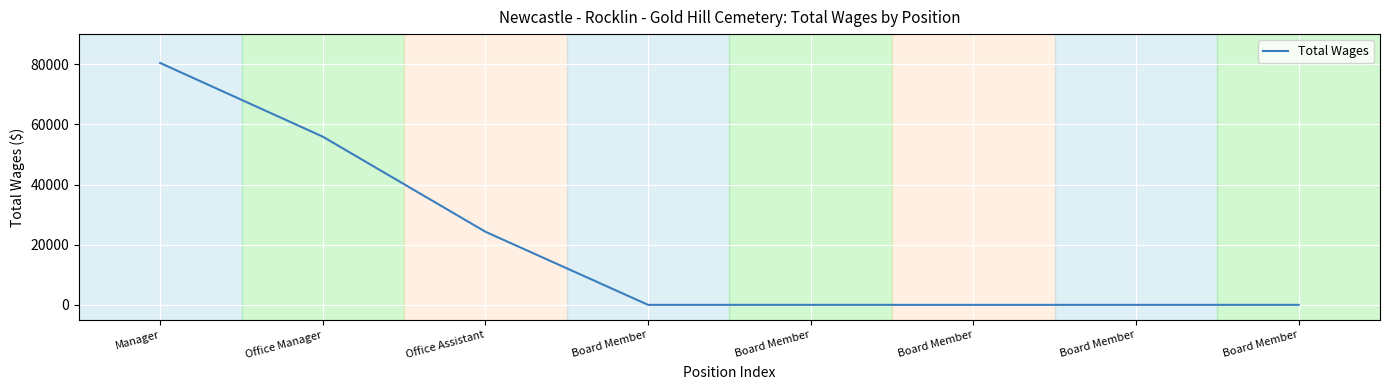

Is this an area chart (filled region under the line)?

No